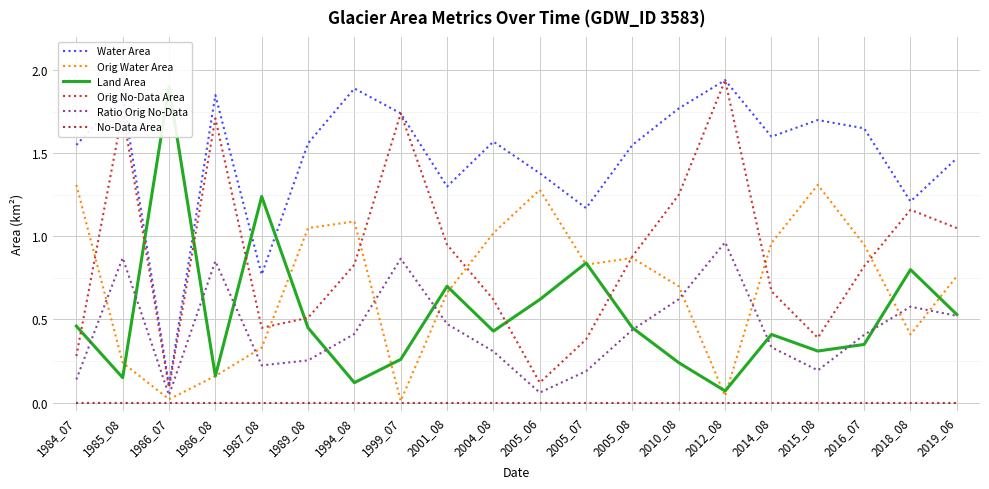

Reading right to left, what are all the values shown in this chart?

Water Area: 2019_06=1.5	2018_08=1.2	2016_07=1.6	2015_08=1.7	2014_08=1.6	2012_08=1.9	2010_08=1.8	2005_08=1.6	2005_07=1.2	2005_06=1.4	2004_08=1.6	2001_08=1.3	1999_07=1.7	1994_08=1.9	1989_08=1.6	1987_08=0.8	1986_08=1.9	1986_07=0.1	1985_08=1.9	1984_07=1.6
Orig Water Area: 2019_06=0.8	2018_08=0.4	2016_07=0.9	2015_08=1.3	2014_08=1.0	2012_08=0.0	2010_08=0.7	2005_08=0.9	2005_07=0.8	2005_06=1.3	2004_08=1.0	2001_08=0.7	1999_07=0.0	1994_08=1.1	1989_08=1.1	1987_08=0.3	1986_08=0.2	1986_07=0.0	1985_08=0.2	1984_07=1.3
Land Area: 2019_06=0.5	2018_08=0.8	2016_07=0.3	2015_08=0.3	2014_08=0.4	2012_08=0.1	2010_08=0.2	2005_08=0.5	2005_07=0.8	2005_06=0.6	2004_08=0.4	2001_08=0.7	1999_07=0.3	1994_08=0.1	1989_08=0.5	1987_08=1.2	1986_08=0.2	1986_07=1.9	1985_08=0.1	1984_07=0.5
Orig No-Data Area: 2019_06=1.1	2018_08=1.2	2016_07=0.8	2015_08=0.4	2014_08=0.7	2012_08=1.9	2010_08=1.2	2005_08=0.9	2005_07=0.4	2005_06=0.1	2004_08=0.6	2001_08=0.9	1999_07=1.7	1994_08=0.8	1989_08=0.5	1987_08=0.5	1986_08=1.7	1986_07=0.1	1985_08=1.8	1984_07=0.3
Ratio Orig No-Data: 2019_06=0.5	2018_08=0.6	2016_07=0.4	2015_08=0.2	2014_08=0.3	2012_08=1.0	2010_08=0.6	2005_08=0.4	2005_07=0.2	2005_06=0.1	2004_08=0.3	2001_08=0.5	1999_07=0.9	1994_08=0.4	1989_08=0.3	1987_08=0.2	1986_08=0.9	1986_07=0.0	1985_08=0.9	1984_07=0.1
No-Data Area: 2019_06=0.0	2018_08=0.0	2016_07=0.0	2015_08=0.0	2014_08=0.0	2012_08=0.0	2010_08=0.0	2005_08=0.0	2005_07=0.0	2005_06=0.0	2004_08=0.0	2001_08=0.0	1999_07=0.0	1994_08=0.0	1989_08=0.0	1987_08=0.0	1986_08=0.0	1986_07=0.0	1985_08=0.0	1984_07=0.0